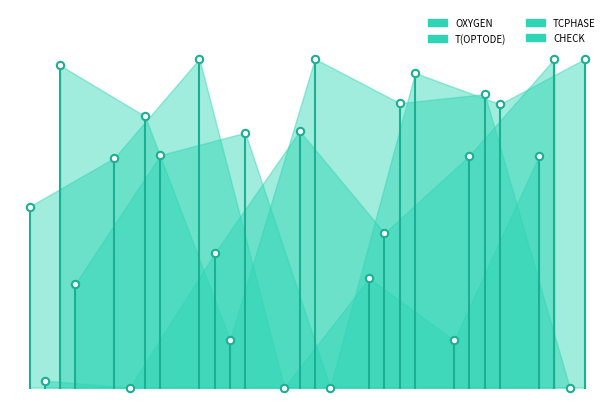

What is the total value across all series at 1349114865?

1.8